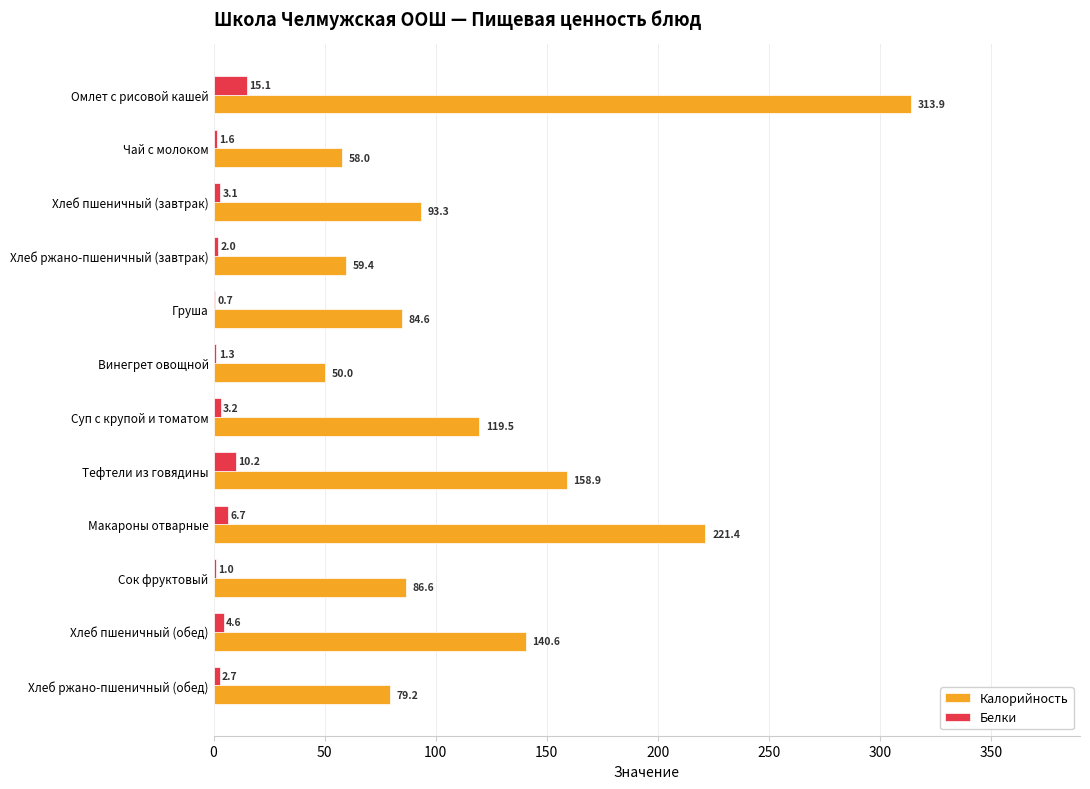

Is it true that Калорийность equals 79.2 at Хлеб ржано-пшеничный (обед)?

True